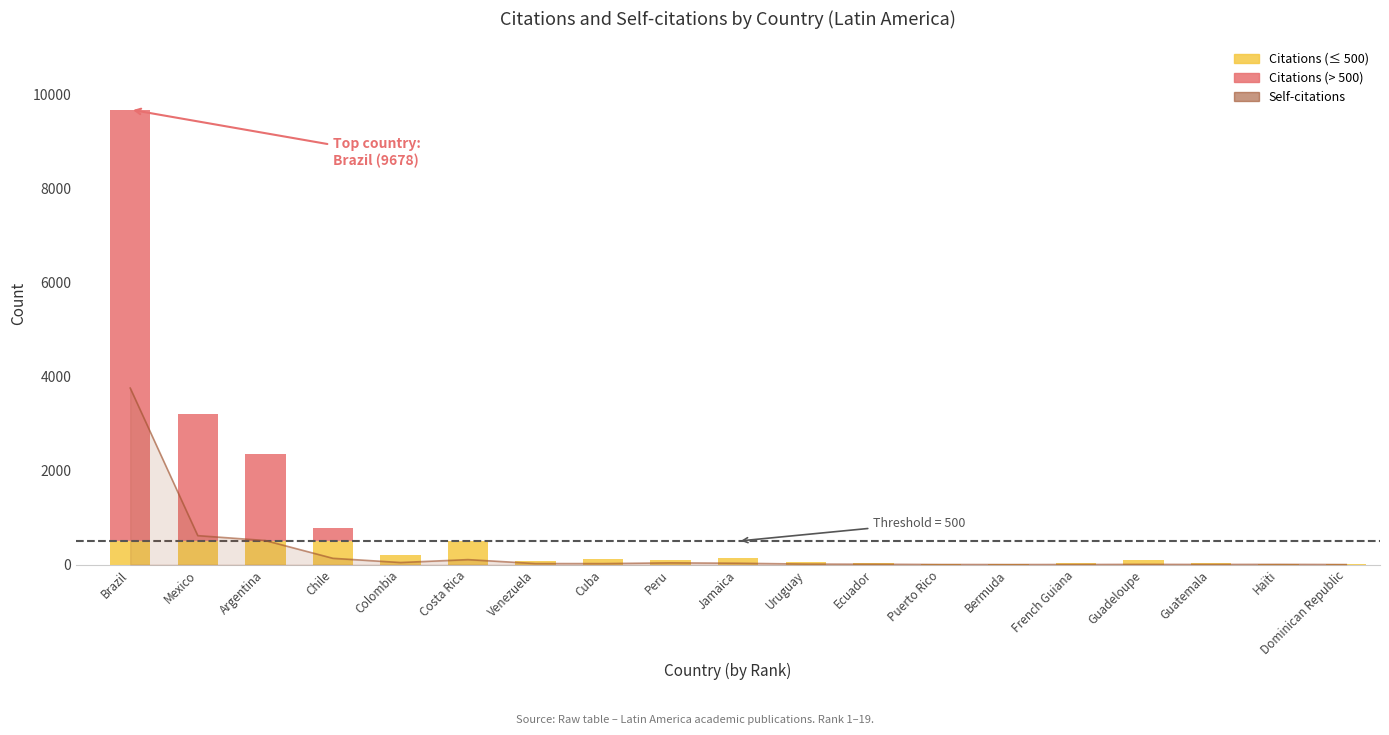

Reading right to left, extract all data points from this chart.

Self-citations: Dominican Republic=1	Haïti=5	Guatemala=3	Guadeloupe=5	French Guiana=2	Bermuda=1	Puerto Rico=2	Ecuador=8	Uruguay=11	Jamaica=29	Peru=37	Cuba=21	Venezuela=22	Costa Rica=106	Colombia=44	Chile=134	Argentina=512	Mexico=616	Brazil=3755
Citations (≤ threshold): Dominican Republic=6	Haïti=15	Guatemala=25	Guadeloupe=108	French Guiana=25	Bermuda=17	Puerto Rico=17	Ecuador=41	Uruguay=45	Jamaica=141	Peru=104	Cuba=112	Venezuela=75	Costa Rica=500	Colombia=214	Chile=500	Argentina=500	Mexico=500	Brazil=500
Citations (> threshold): Dominican Republic=0	Haïti=0	Guatemala=0	Guadeloupe=0	French Guiana=0	Bermuda=0	Puerto Rico=0	Ecuador=0	Uruguay=0	Jamaica=0	Peru=0	Cuba=0	Venezuela=0	Costa Rica=4	Colombia=0	Chile=282	Argentina=1858	Mexico=2704	Brazil=9178